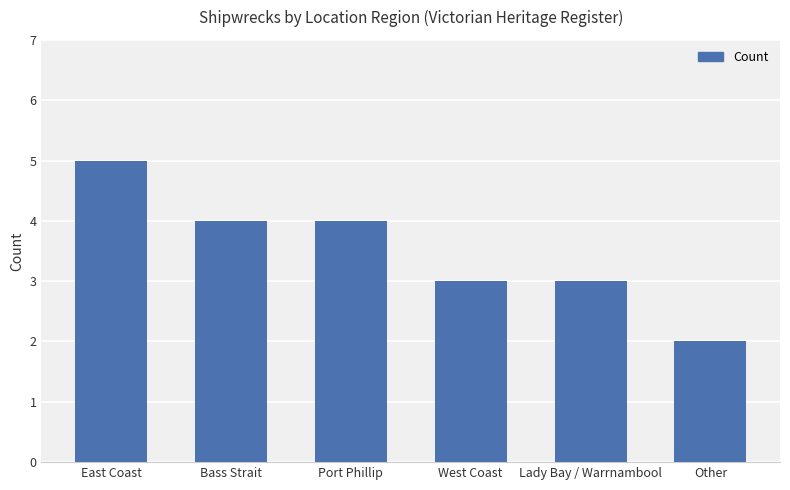

True or false: the data shows 2 at East Coast.

False